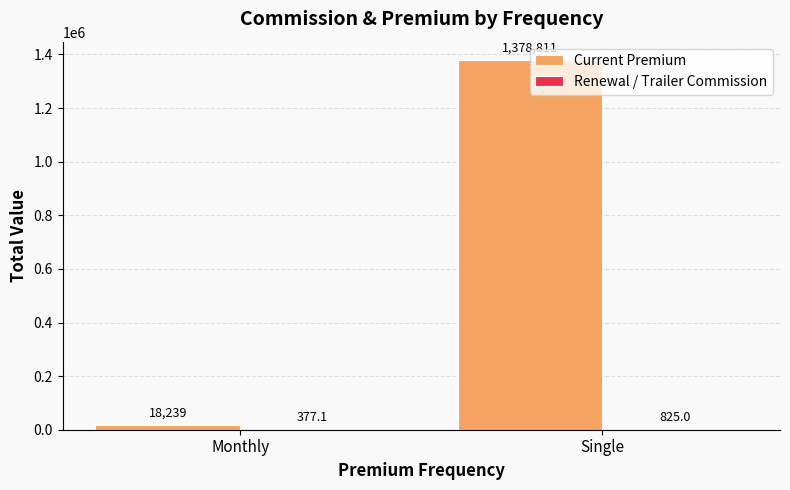

At which category is the sum across all series the highest?

Single